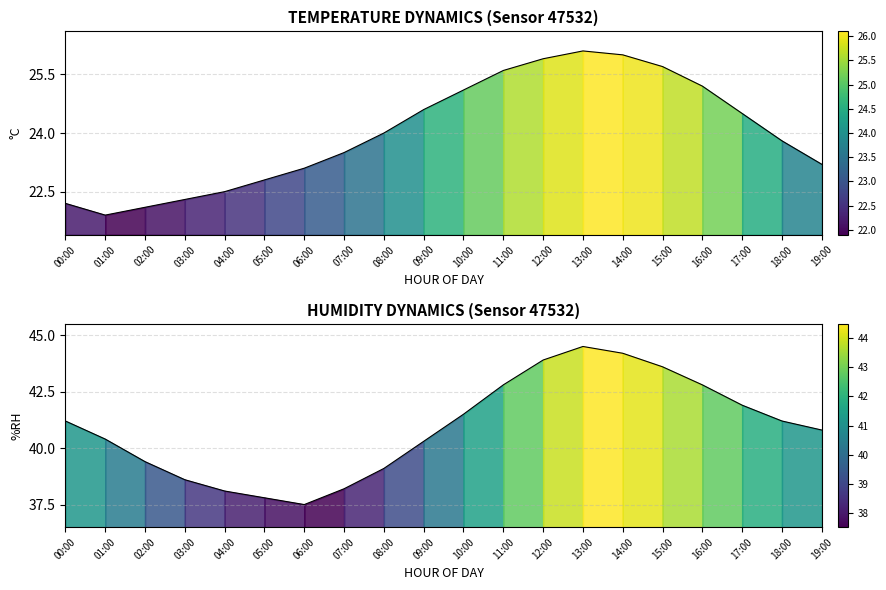

Which has a higher value, 12:00 or 08:00?

12:00